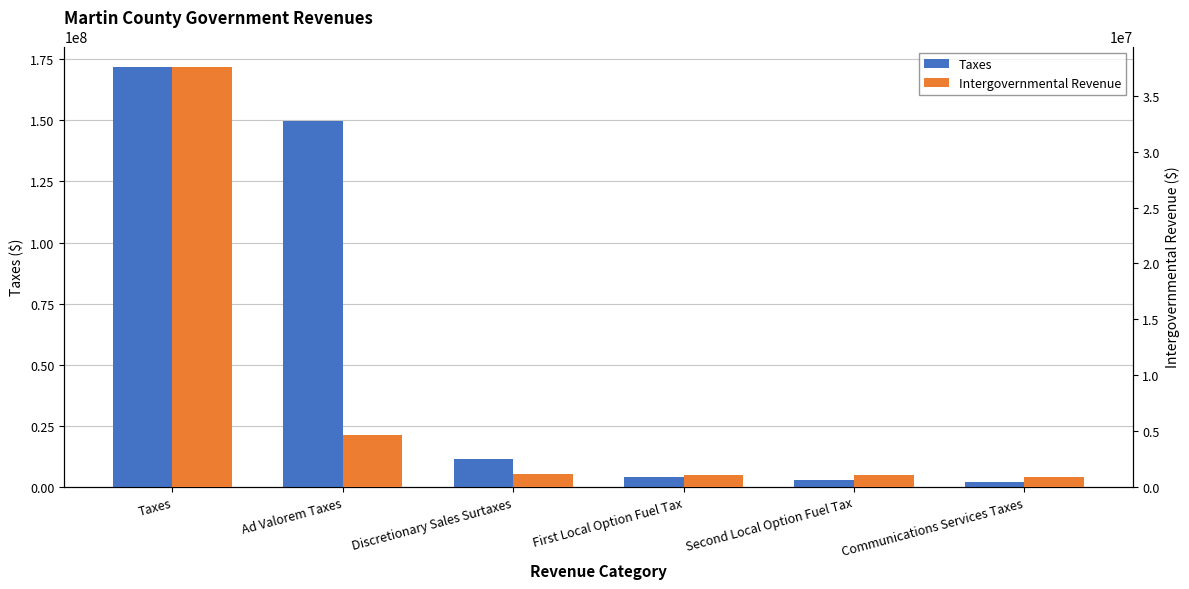

What are all the series names shown in the legend?

Taxes, Intergovernmental Revenue